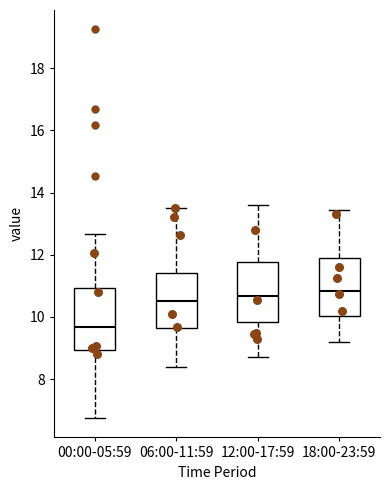

Reading left to right, read every box against the y-axis: the position of its median line, the range the box covers, and the ends of its whiskers. The values are not printed on the chart, so give them approximately, as read against the axis.

00:00-05:59: median 9.6, box 9.0 to 11.0, whiskers 6.8 to 12.6
06:00-11:59: median 10.6, box 9.6 to 11.4, whiskers 8.4 to 13.6
12:00-17:59: median 10.6, box 9.8 to 11.8, whiskers 8.8 to 13.6
18:00-23:59: median 10.8, box 10.0 to 11.8, whiskers 9.2 to 13.4